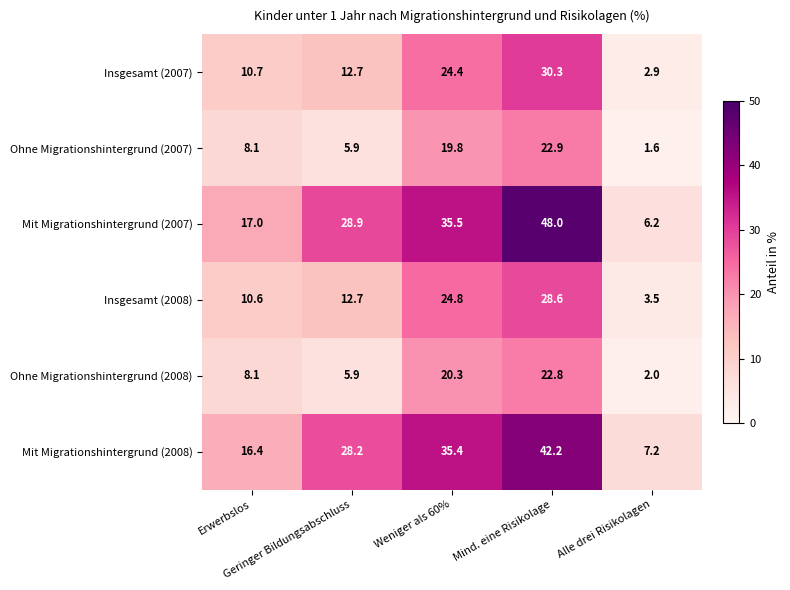

At which category is the sum across all series the highest?

Mind. eine Risikolage